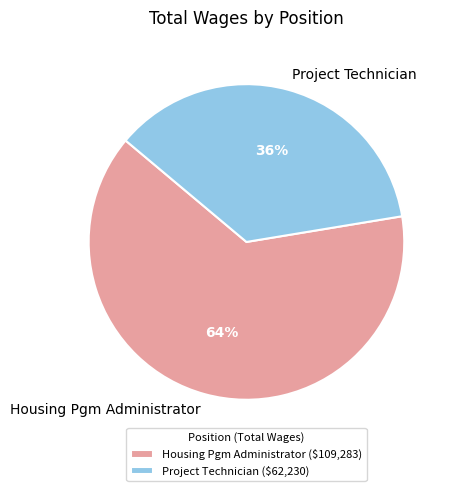

Is there a majority slice in this chart?

Yes